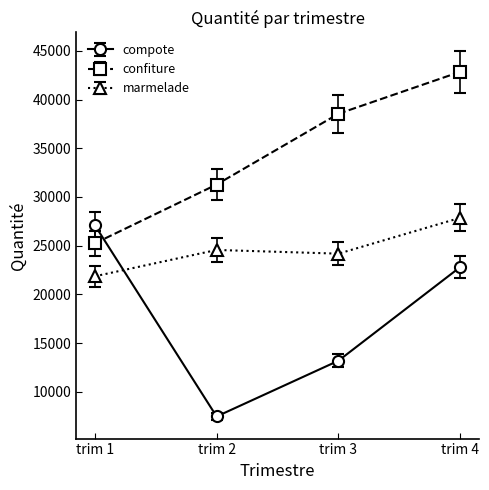

At trim 1, list the series in order from largest to smallest.

compote, confiture, marmelade